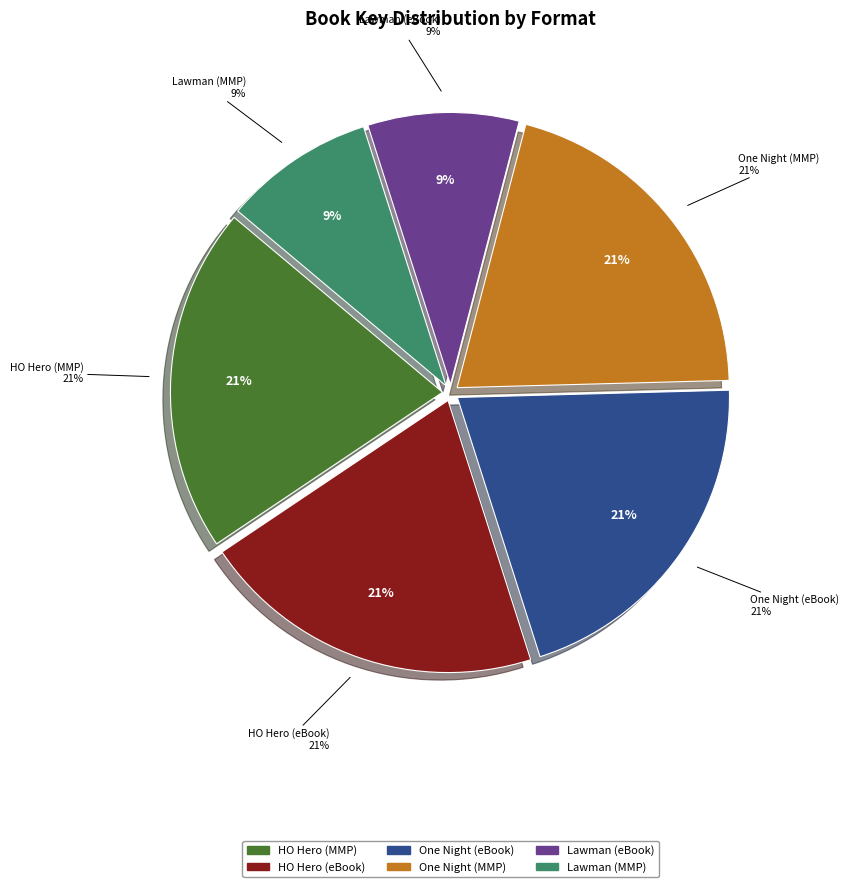

Combined, what portion of the pie is Lawman Said I Do (eBook) and Holding Out for a Hero (eBook)?

29.5%